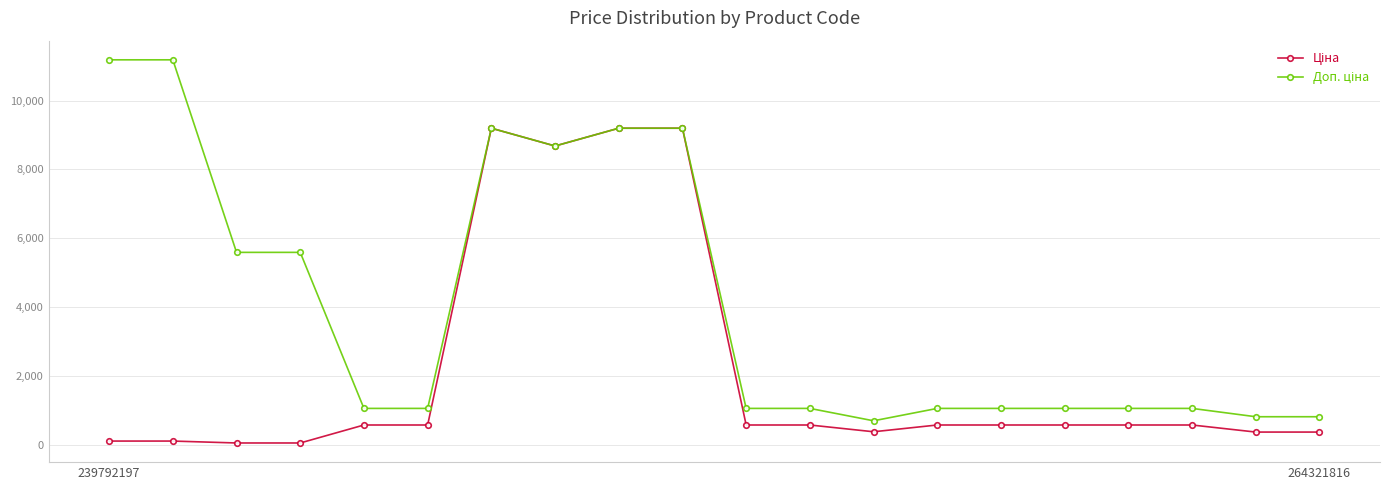

What is the greatest value displayed?

11182.0